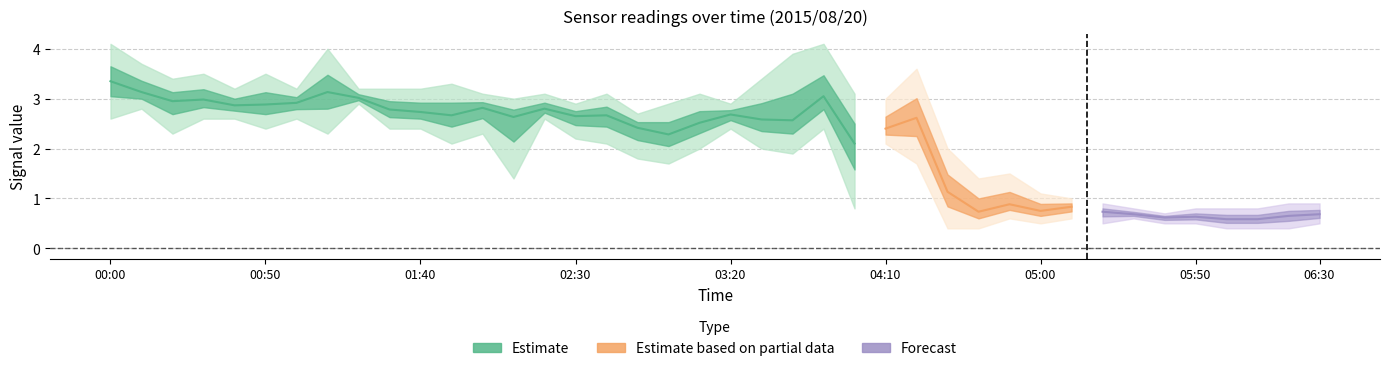

What is the minimum value shown in the chart?

0.4